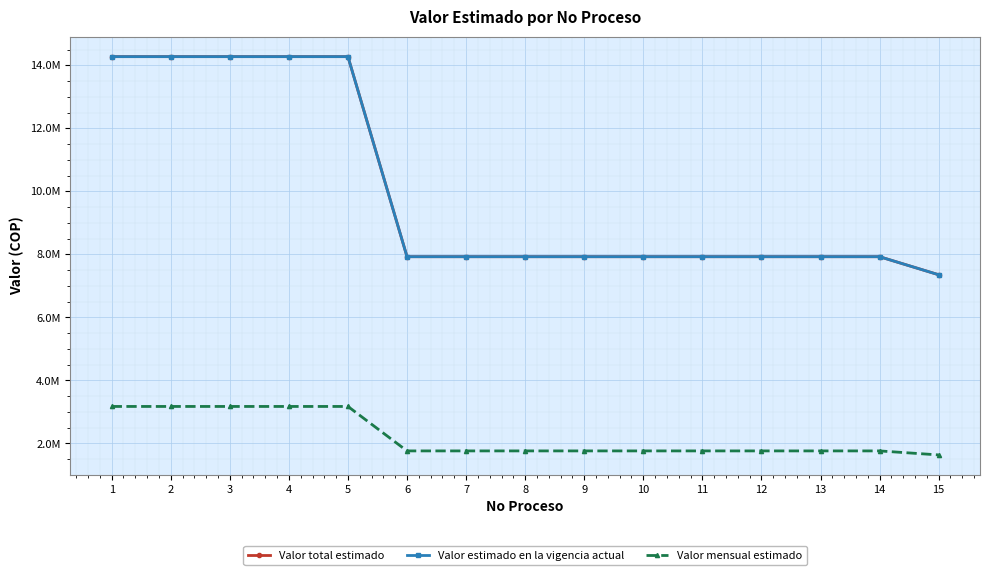

Is this an area chart (filled region under the line)?

No